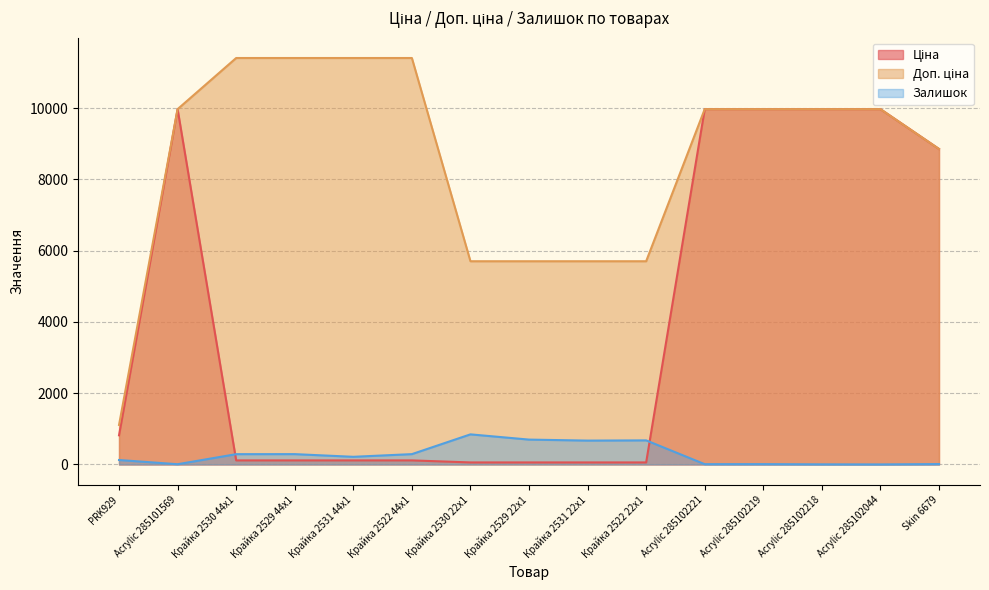

Reading right to left, transcribe all the data shown in this chart.

Ціна: 8856.7	9975.0	9975.0	9975.0	9975.0	57.0	57.0	57.0	57.0	114.1	114.1	114.1	114.1	9975.0	818.5
Доп. ціна: 8856.7	9975.0	9975.0	9975.0	9975.0	5705.0	5705.0	5705.0	5705.0	11410.0	11410.0	11410.0	11410.0	9975.0	1109.2
Залишок: 11.0	1.0	3.0	9.0	8.0	676.0	670.0	698.0	845.0	290.0	215.0	290.0	289.0	7.0	125.0